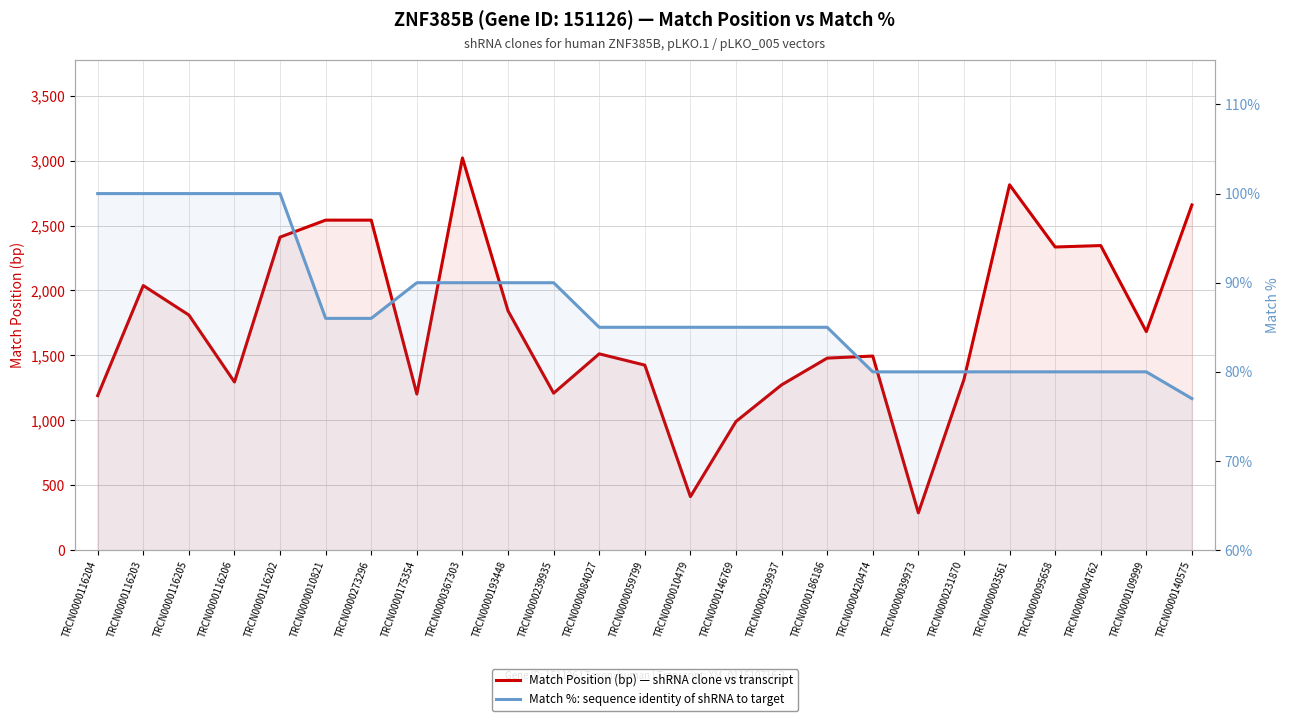

What is the label of the 1st point from the right?

TRCN0000140575